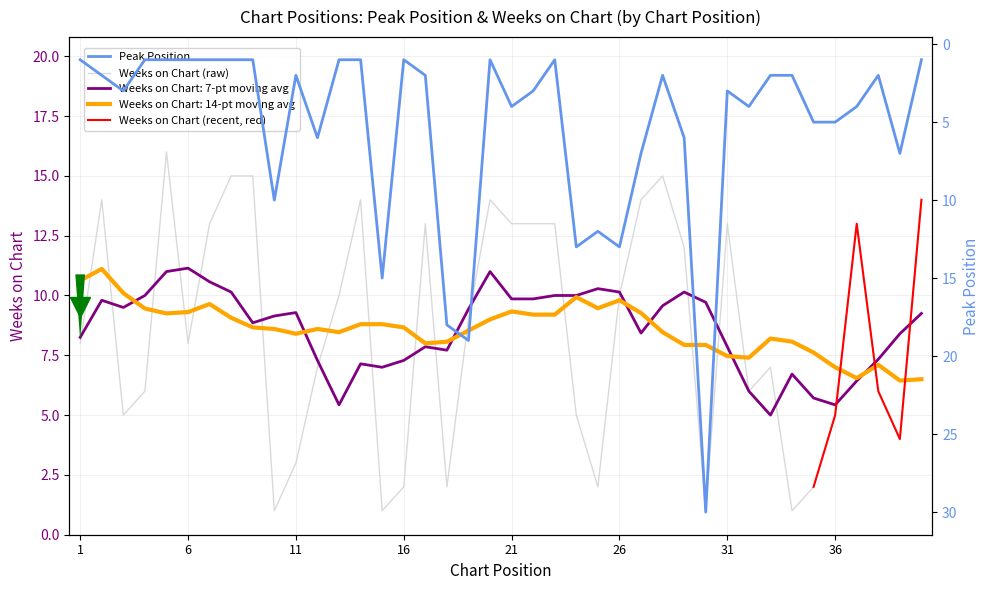

What is the difference between the second highest and second lowest values in the Weeks on Chart series?

14